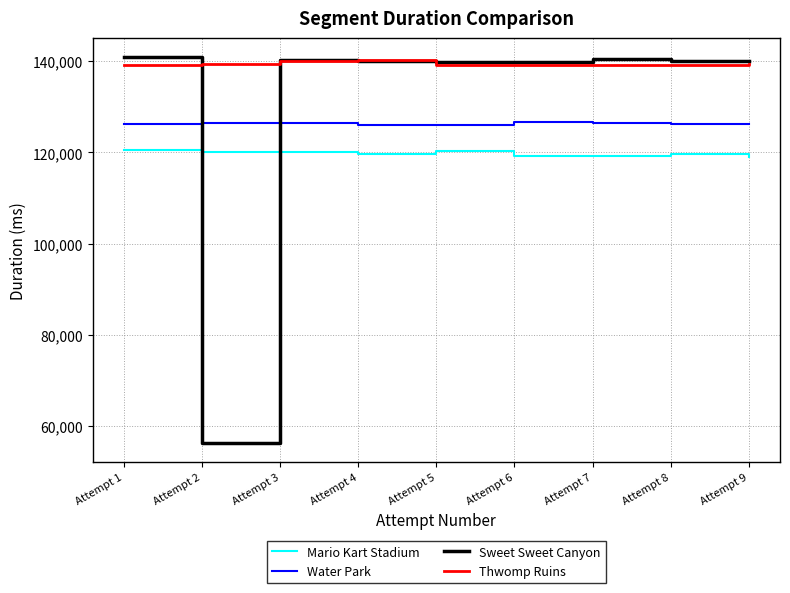

After their last crossing, which series has the higher values: Sweet Sweet Canyon or Mario Kart Stadium?

Sweet Sweet Canyon